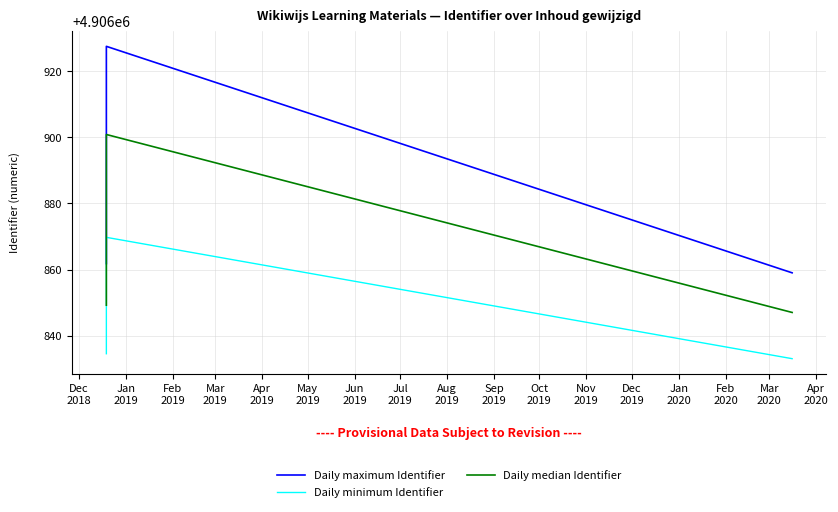

True or false: Daily median Identifier and Daily maximum Identifier cross at least once.

False